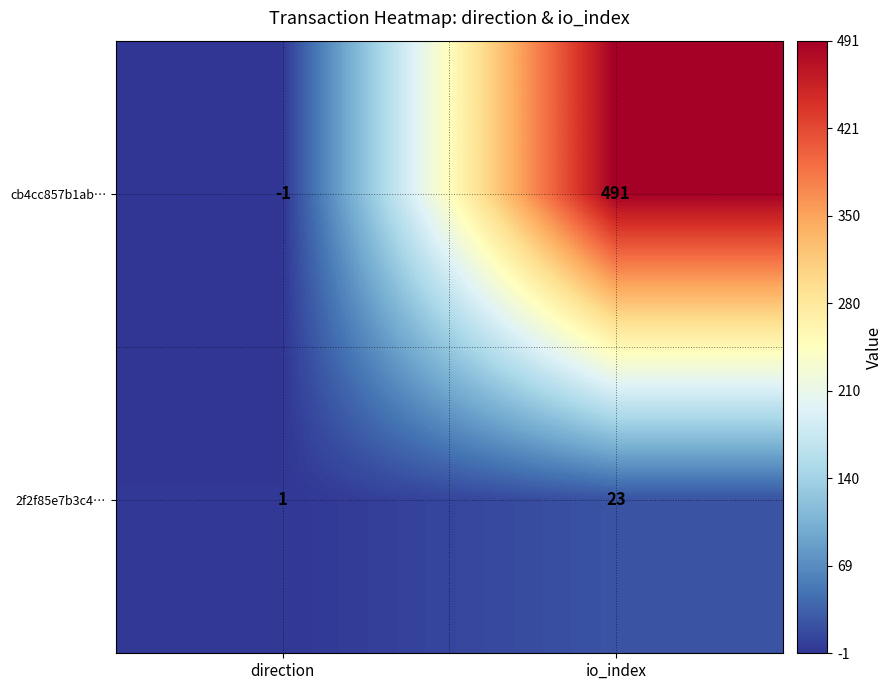

How many distinct data groups are displayed?

2